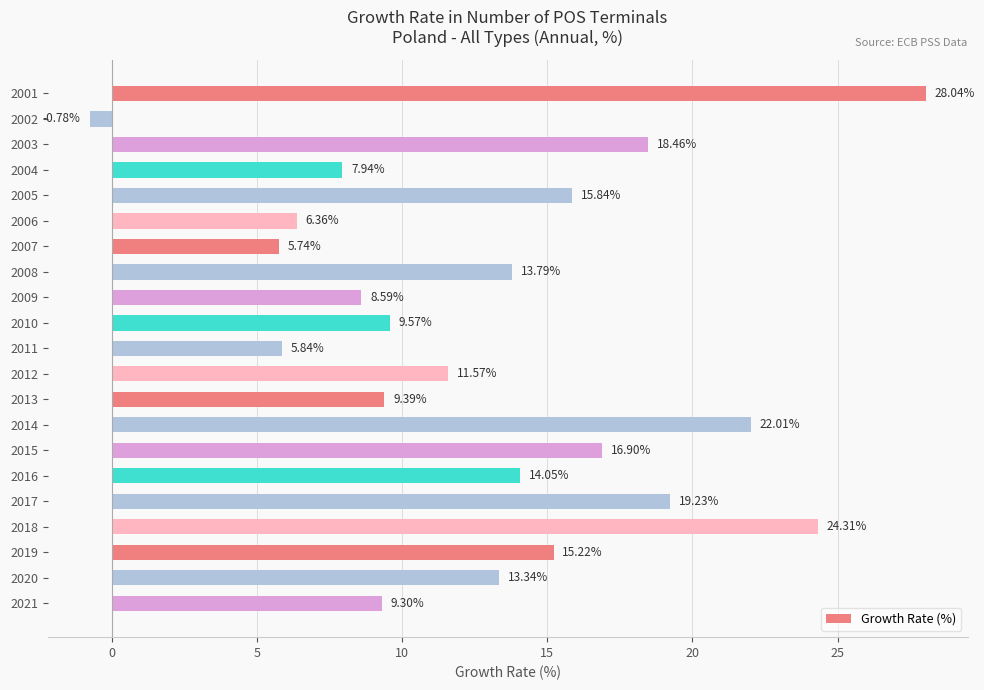

Which category has the highest value across all series?

2001